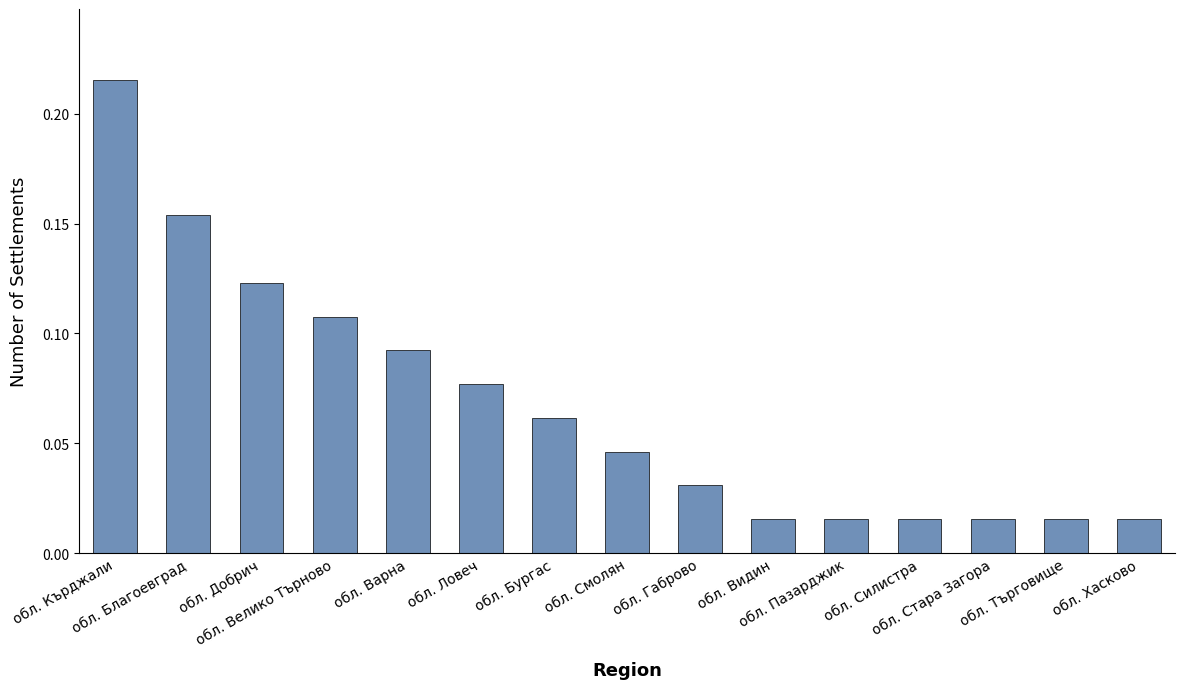

How many series are shown in this chart?

1